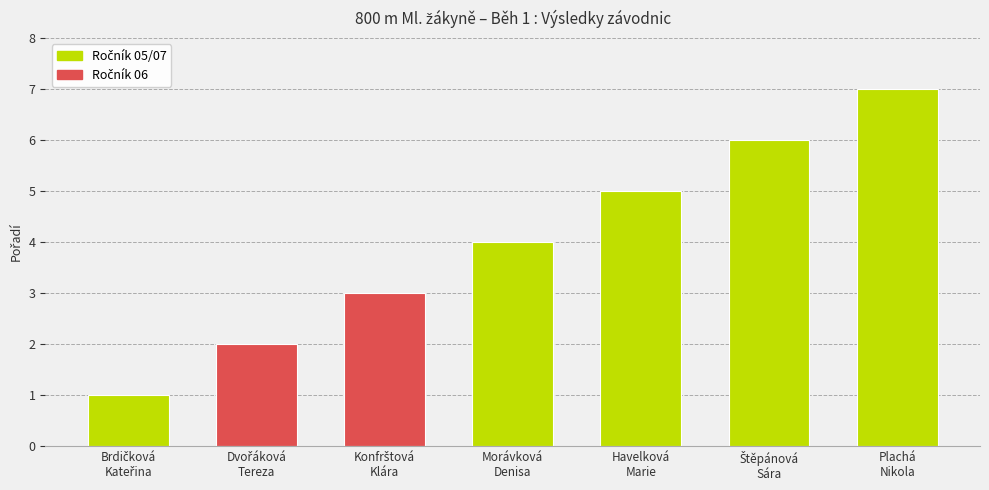

What is the average value?

4